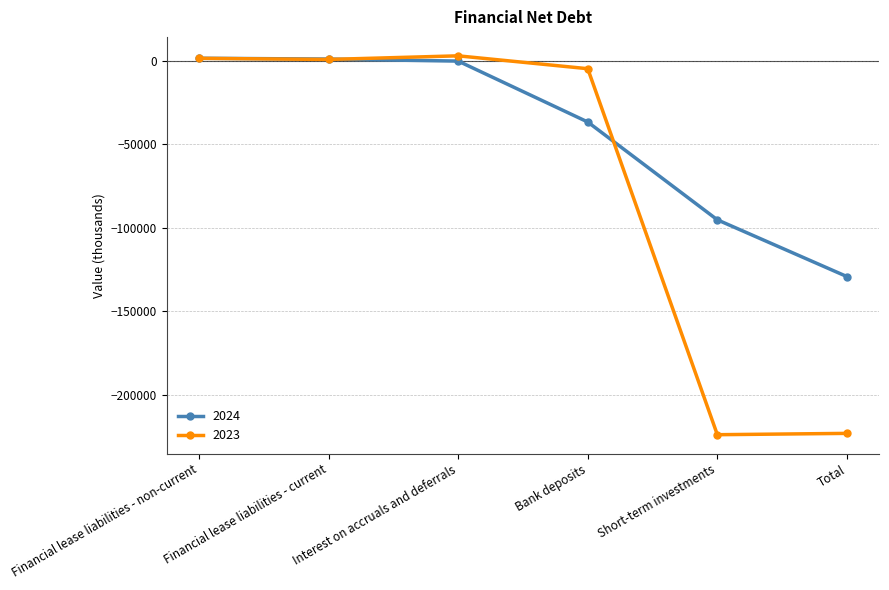

What is the difference between the maximum and second lowest values in the 2024 series?

96792